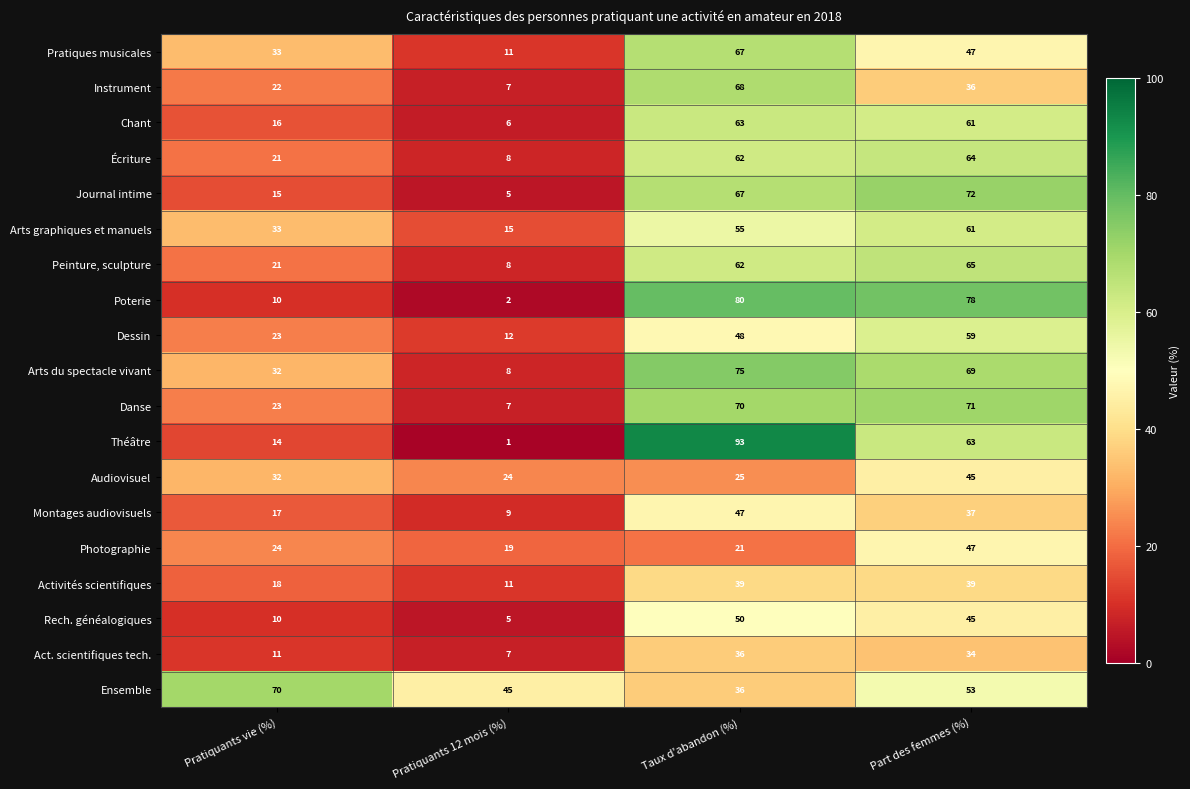

List the labels in order of Act. scientifiques tech. value, smallest first.

Pratiquants 12 mois (%), Pratiquants vie (%), Part des femmes (%), Taux d'abandon (%)